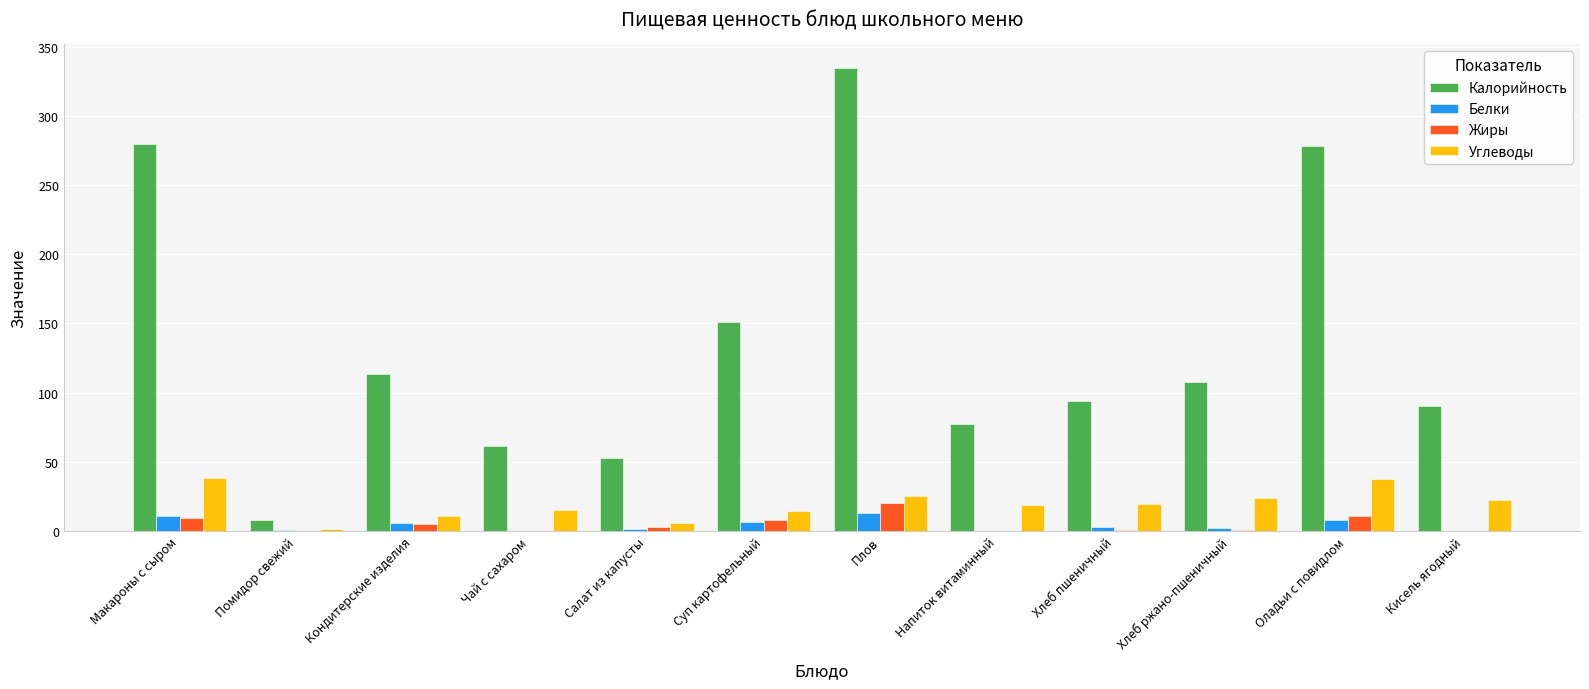

The Углеводы series shows 26.0 at Макароны с сыром. True or false?

False